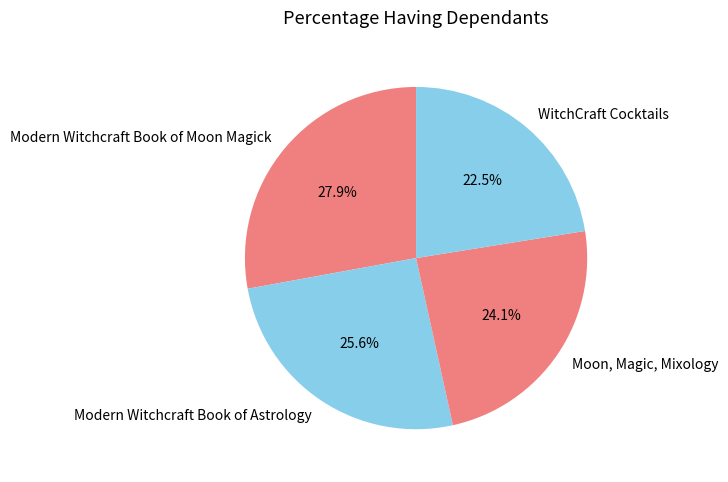

Does Modern Witchcraft Book of Astrology represent more than half of the total?

No